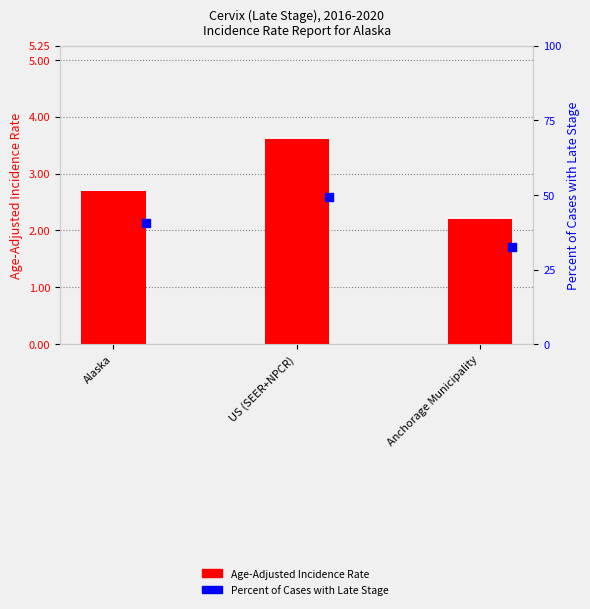

Is the value of Age-Adjusted Incidence Rate at Anchorage Municipality greater than the value of Percent of Cases with Late Stage at Anchorage Municipality?

No